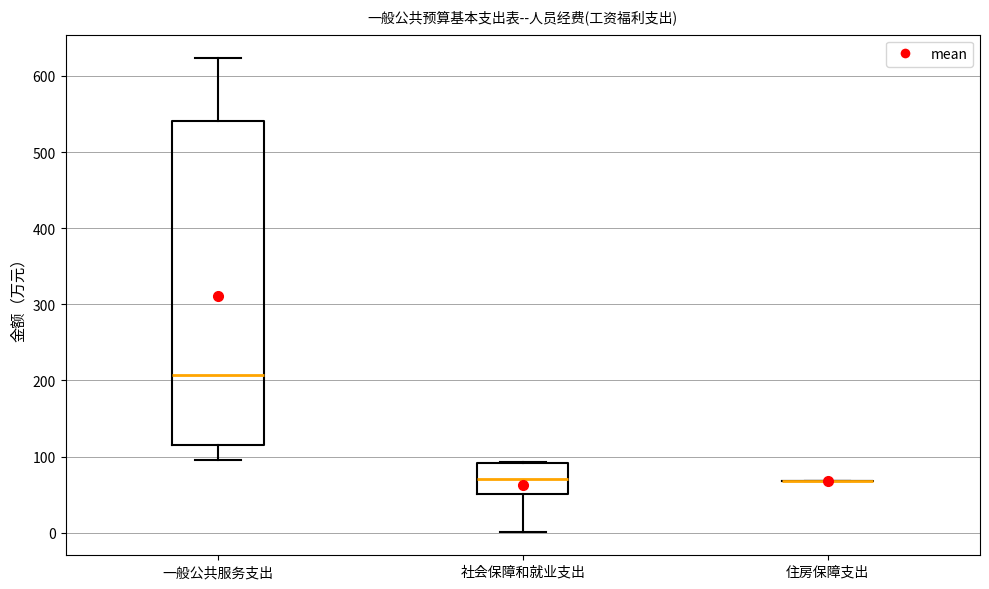

Comparing the boxes themselves (not the whiskers), which one is the tallest?

一般公共服务支出